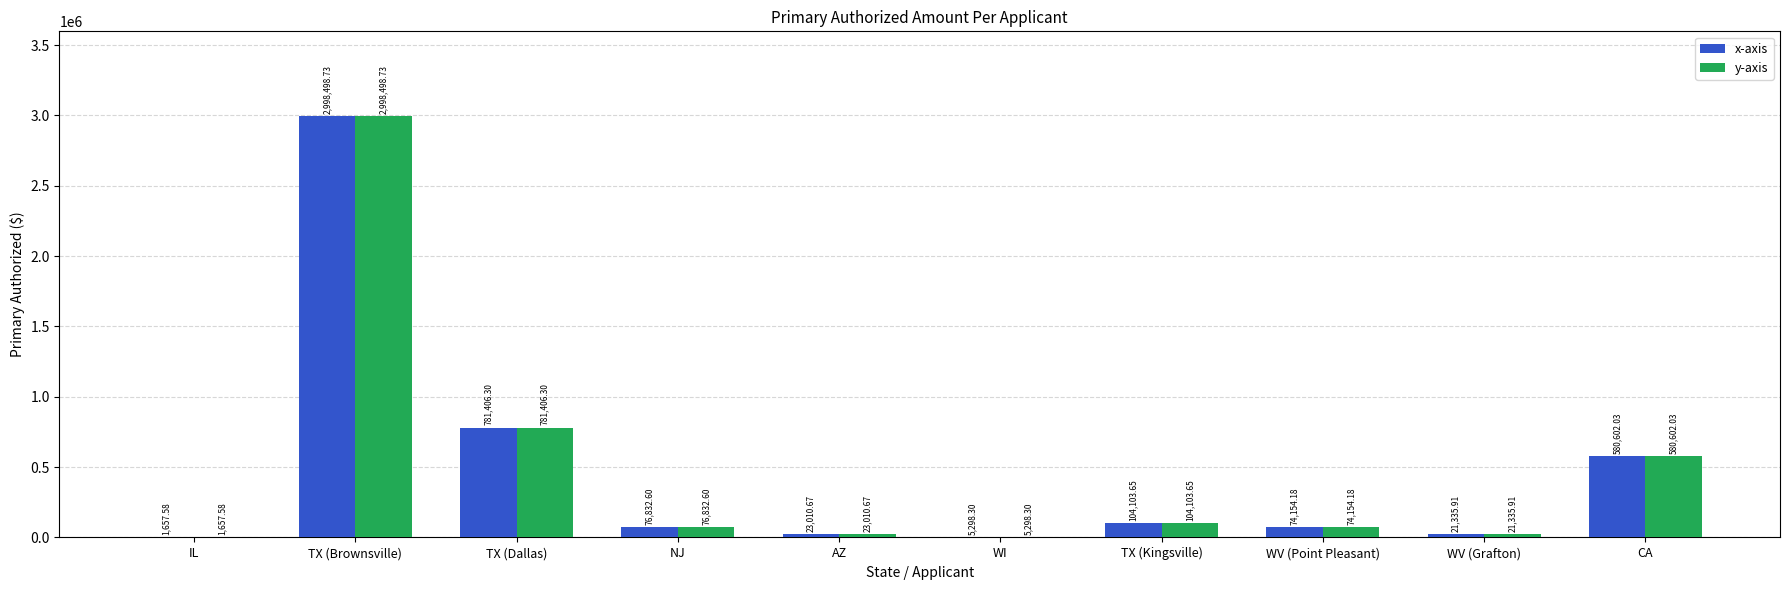

What is the sum of all x-axis values?

4666900.0